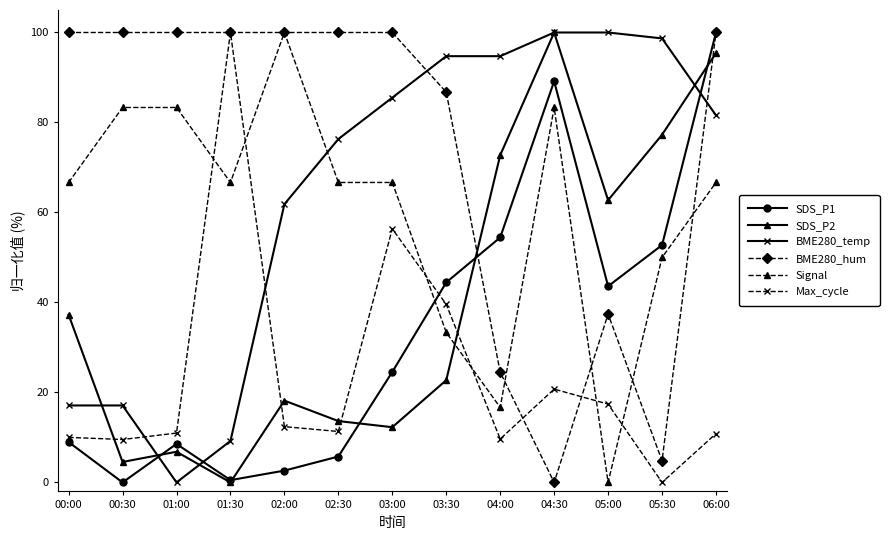

At which category does SDS_P2 reach its first local valley?

00:30